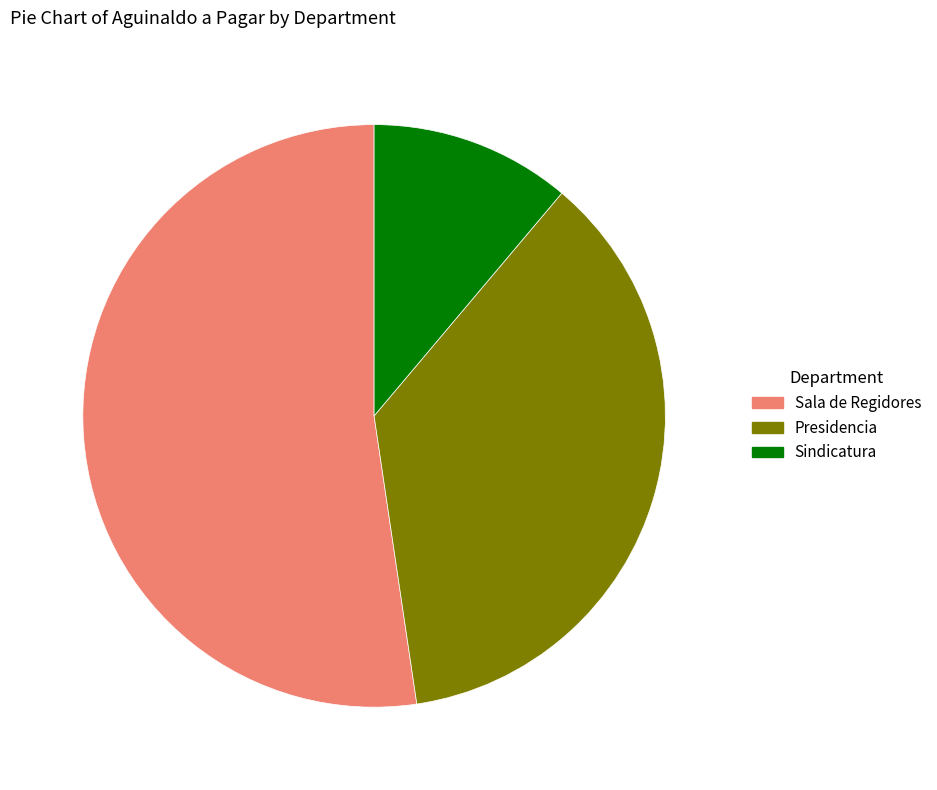

Which slice represents more than half of the pie?

Sala de Regidores